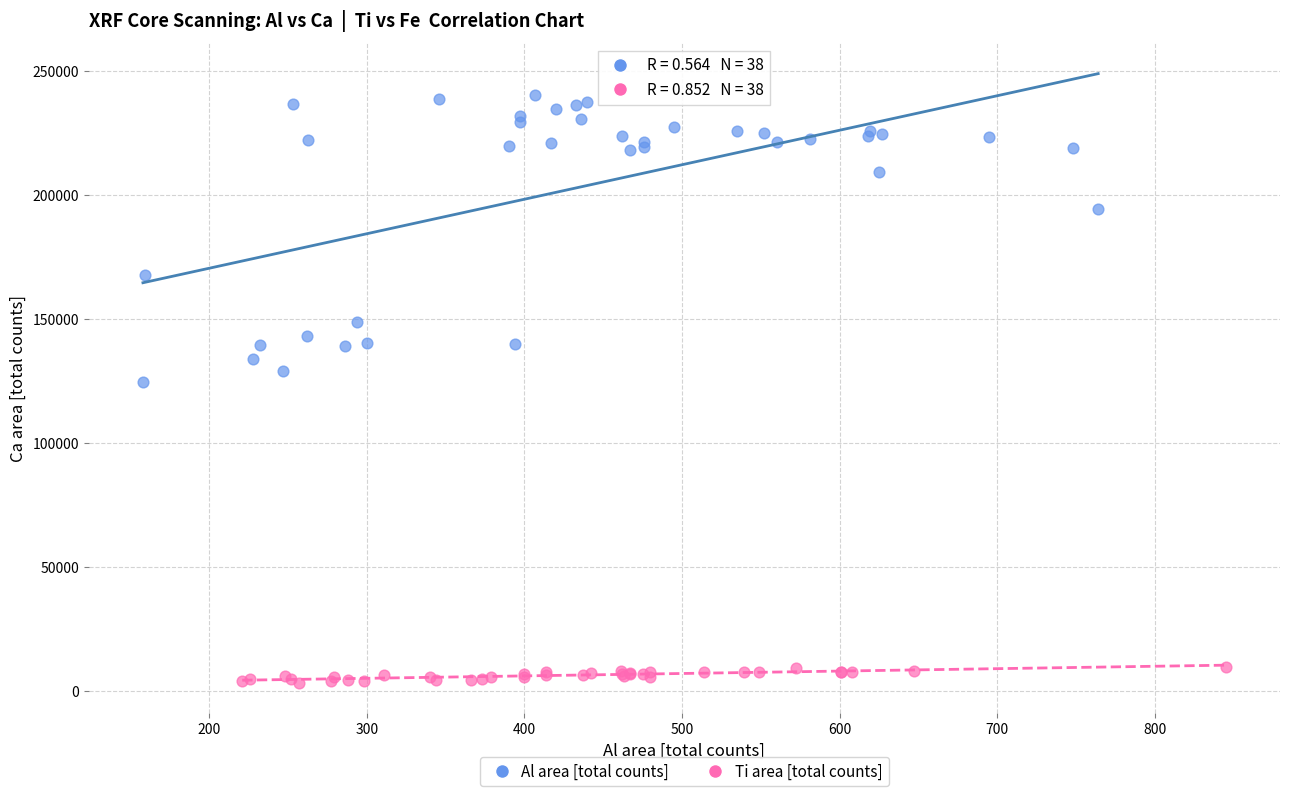

Which series reaches the minimum Y coordinate?

Ti area [total counts]